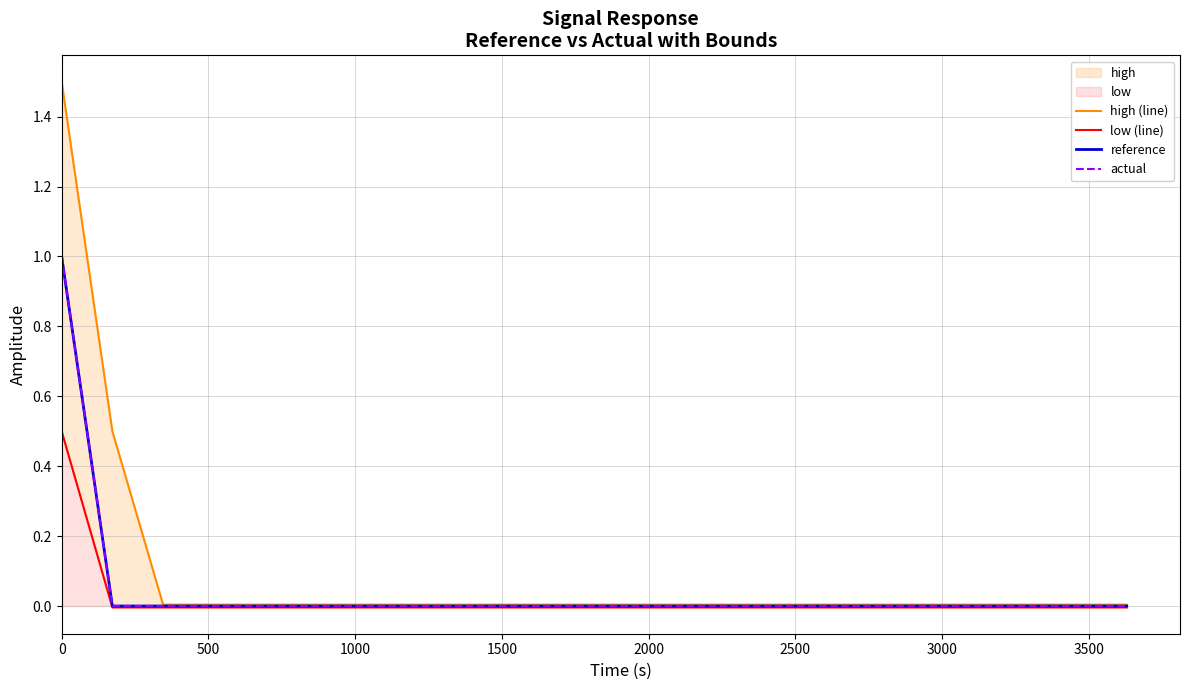

Does the chart display data point markers on the line(s)?

No